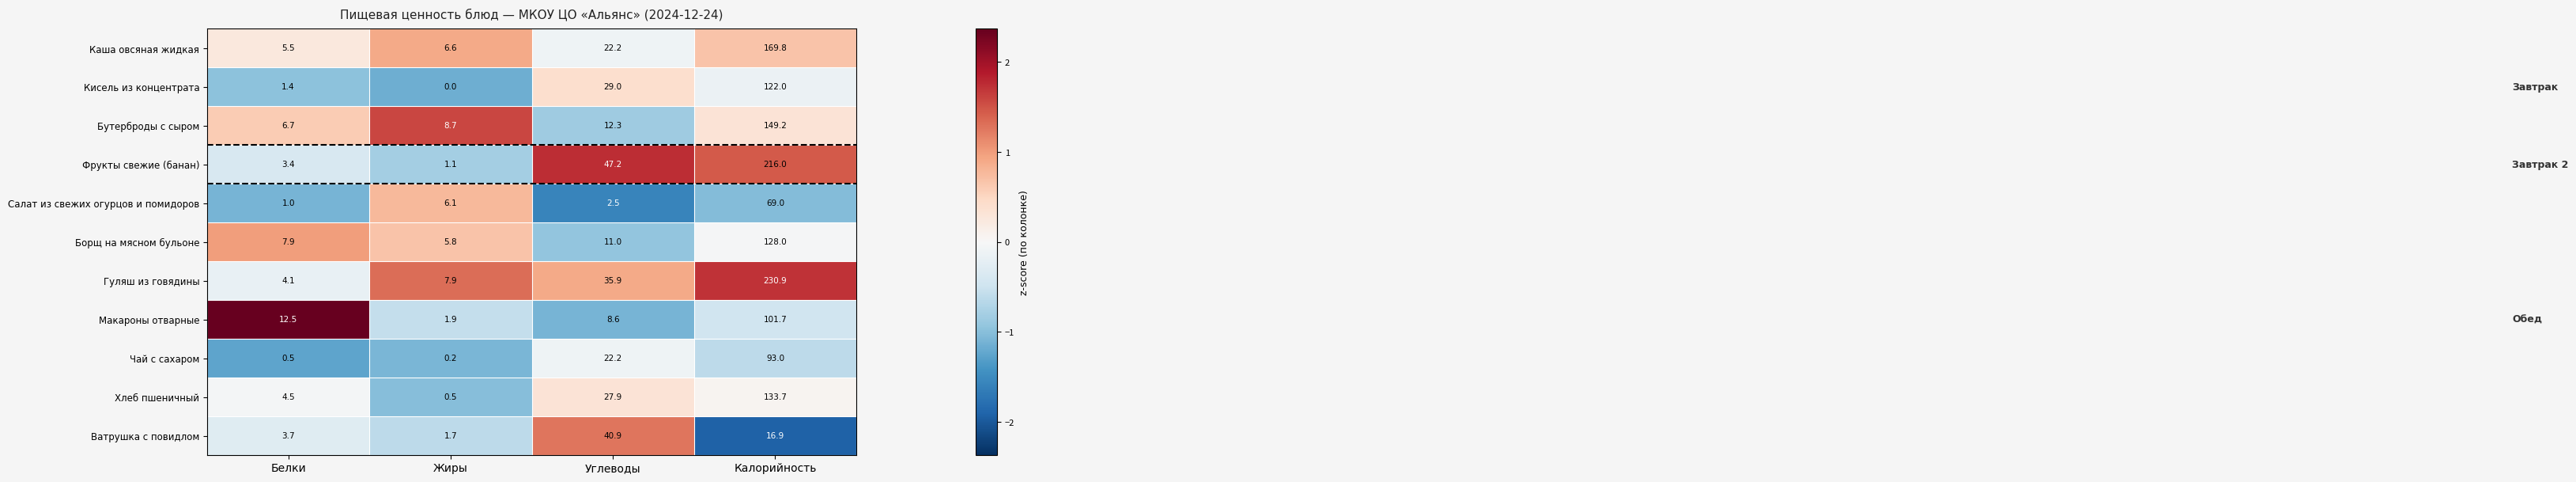

The Бутерброды с сыром series shows 6.7 at Белки. True or false?

True